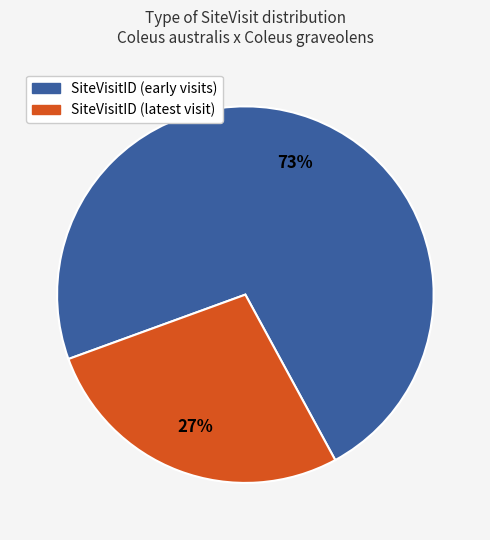

Does any single category account for the majority?

Yes